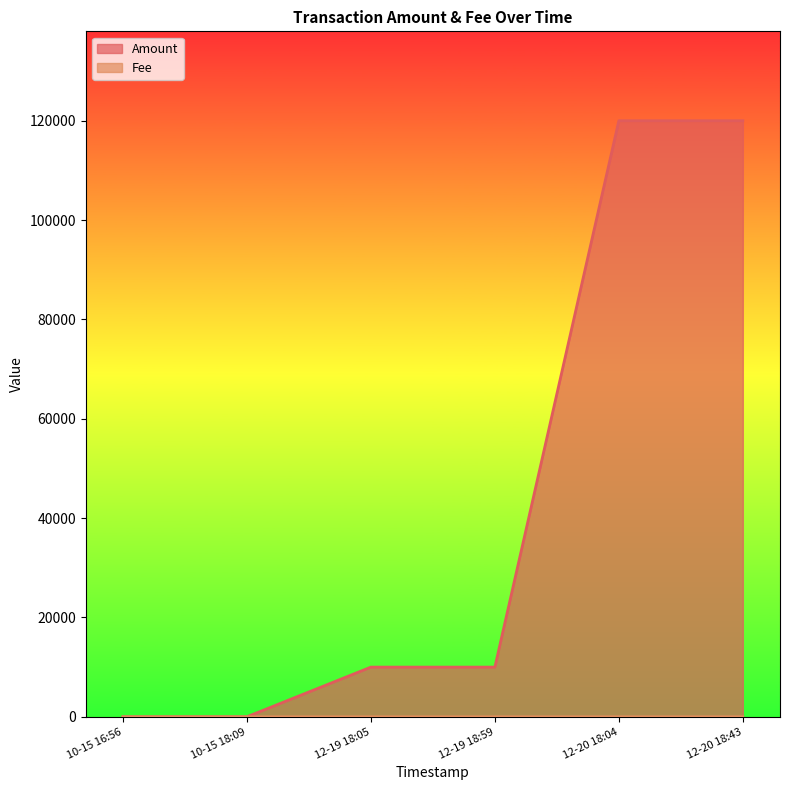

Which series has the largest total across all categories?

Amount